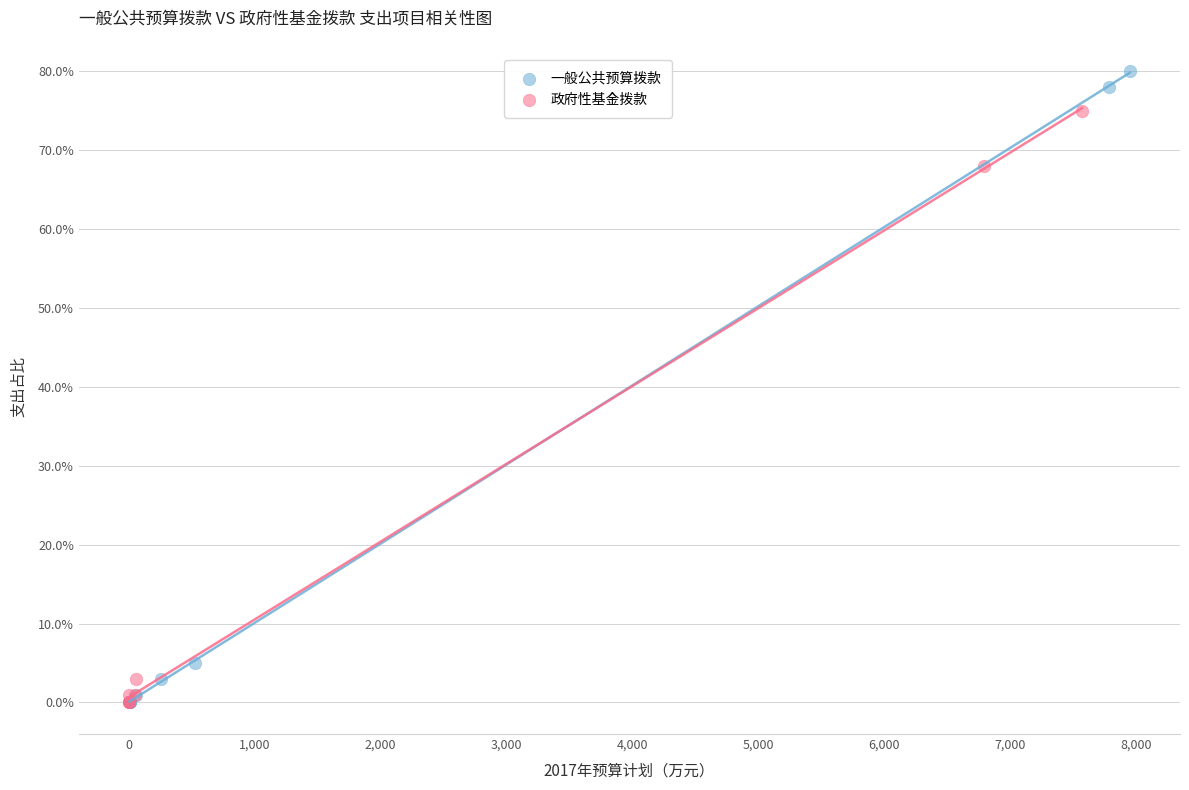

Which series contains the highest Y value?

一般公共预算拨款